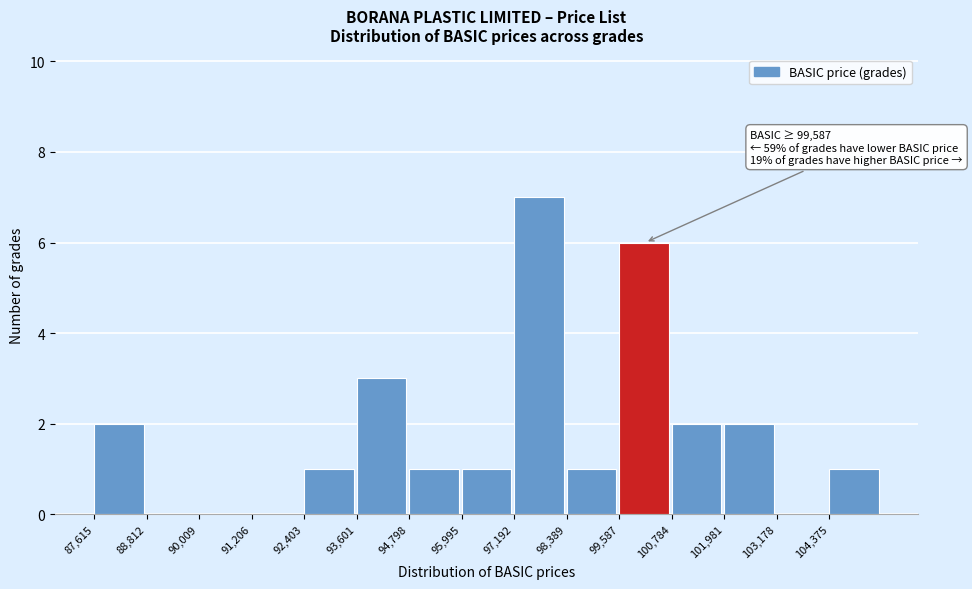

Over which range of the x-axis is the bar tallest?

97200 to 98400